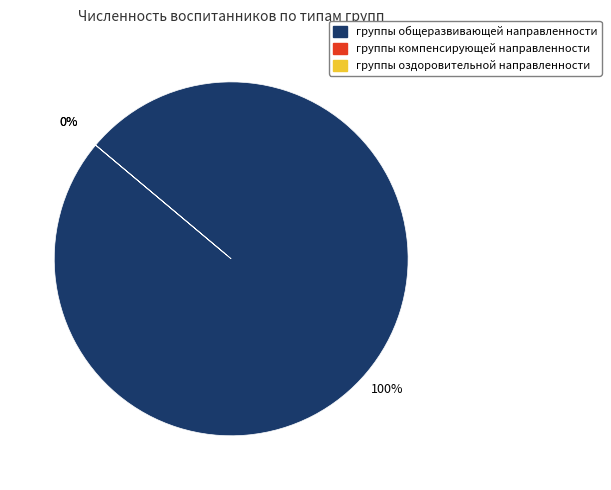

How many segments does this pie chart have?

3